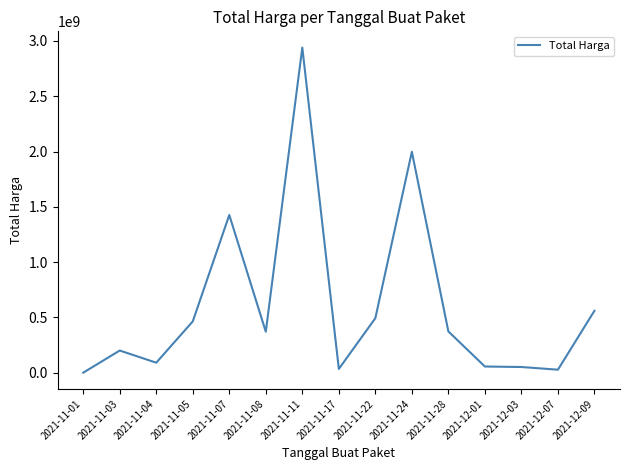

What is the difference between the maximum and minimum values?

2939099640